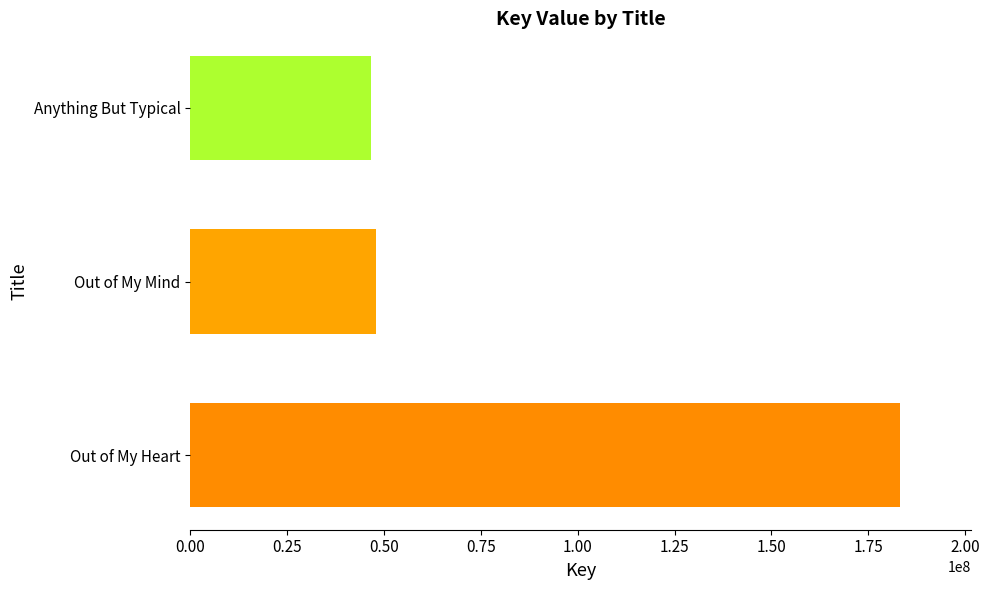

Count the number of data series in this chart.

1